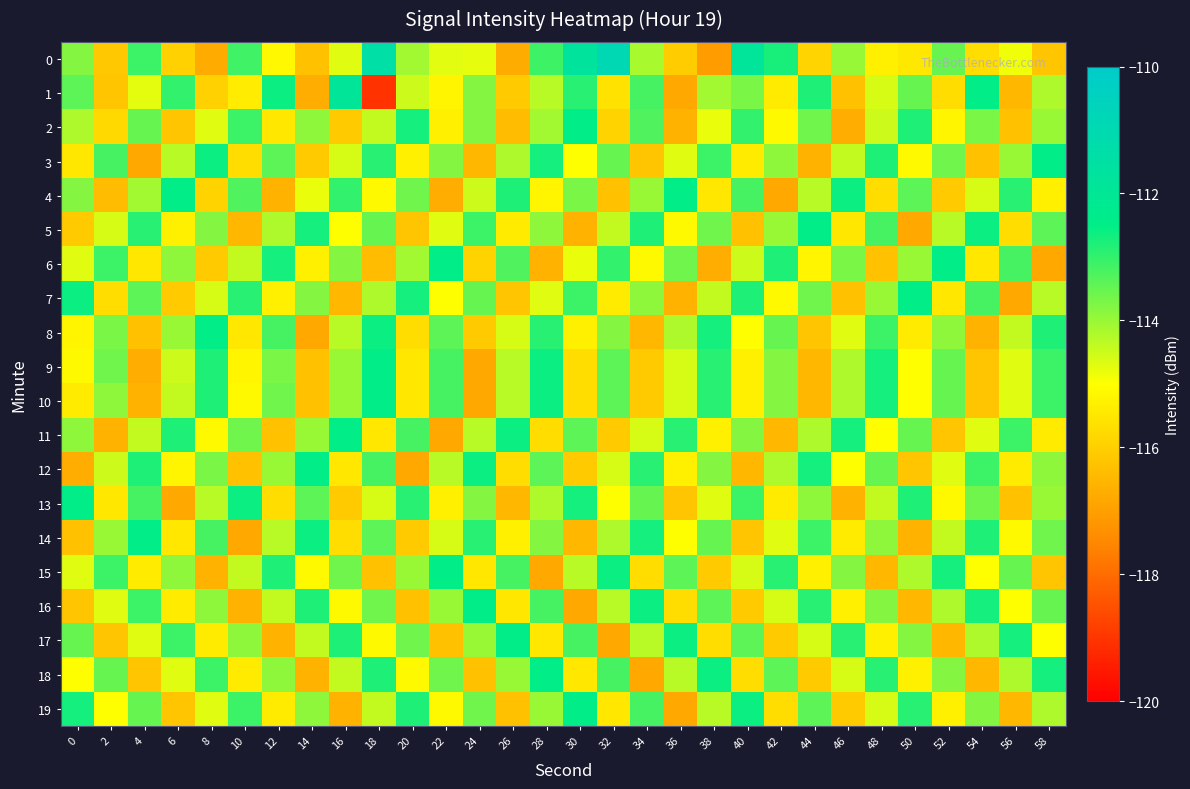

At which category is the sum across all series the highest?

28